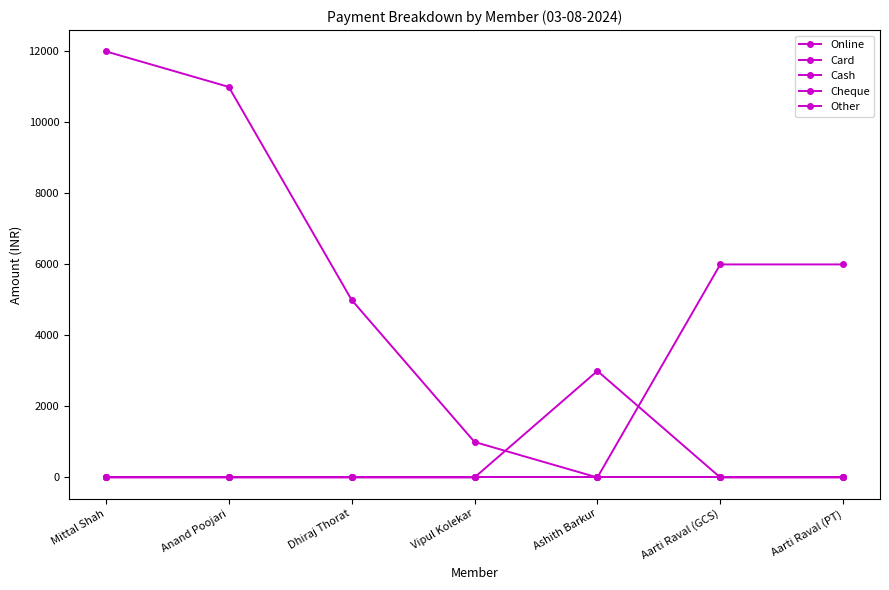

Does the chart have visible grid lines?

No